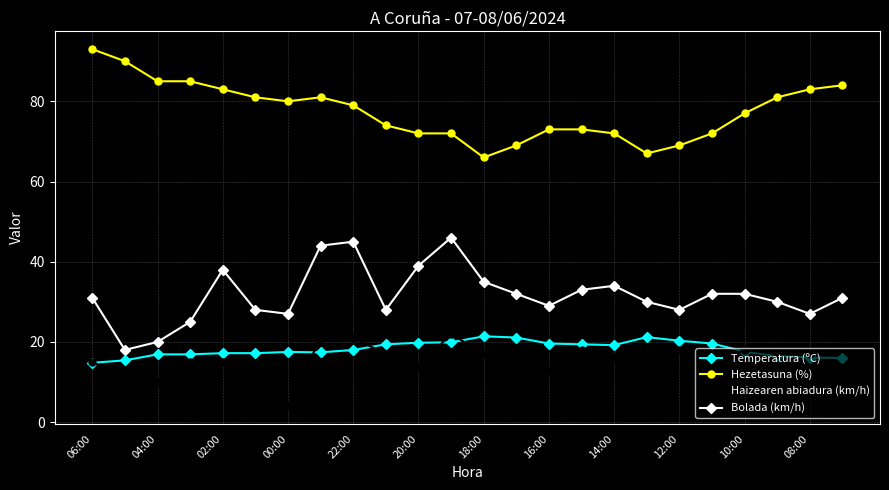

At how many categories does at least one series exceed 37?

24